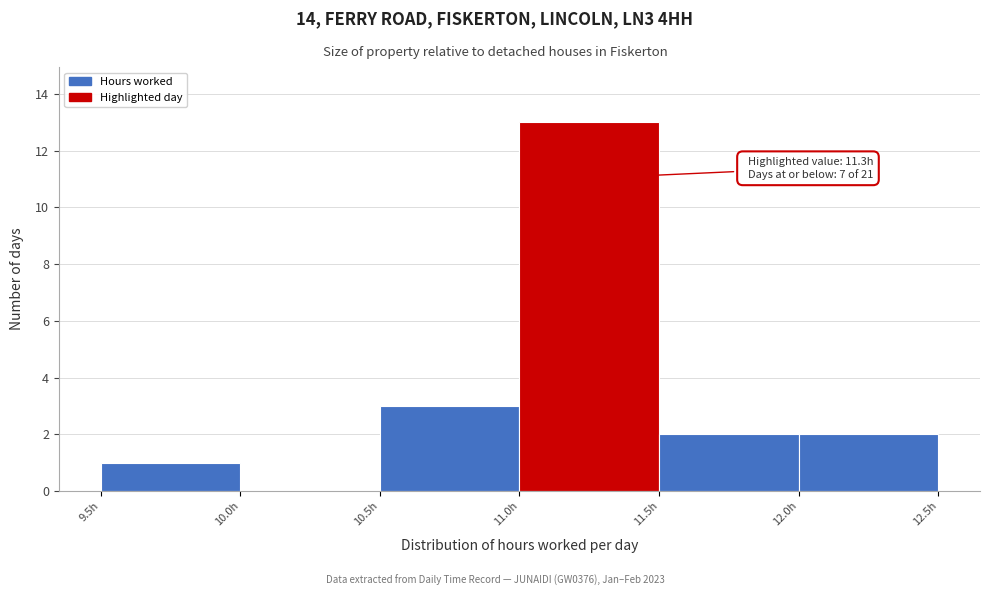

Over which range of the x-axis is the bar tallest?

11.0 to 11.5